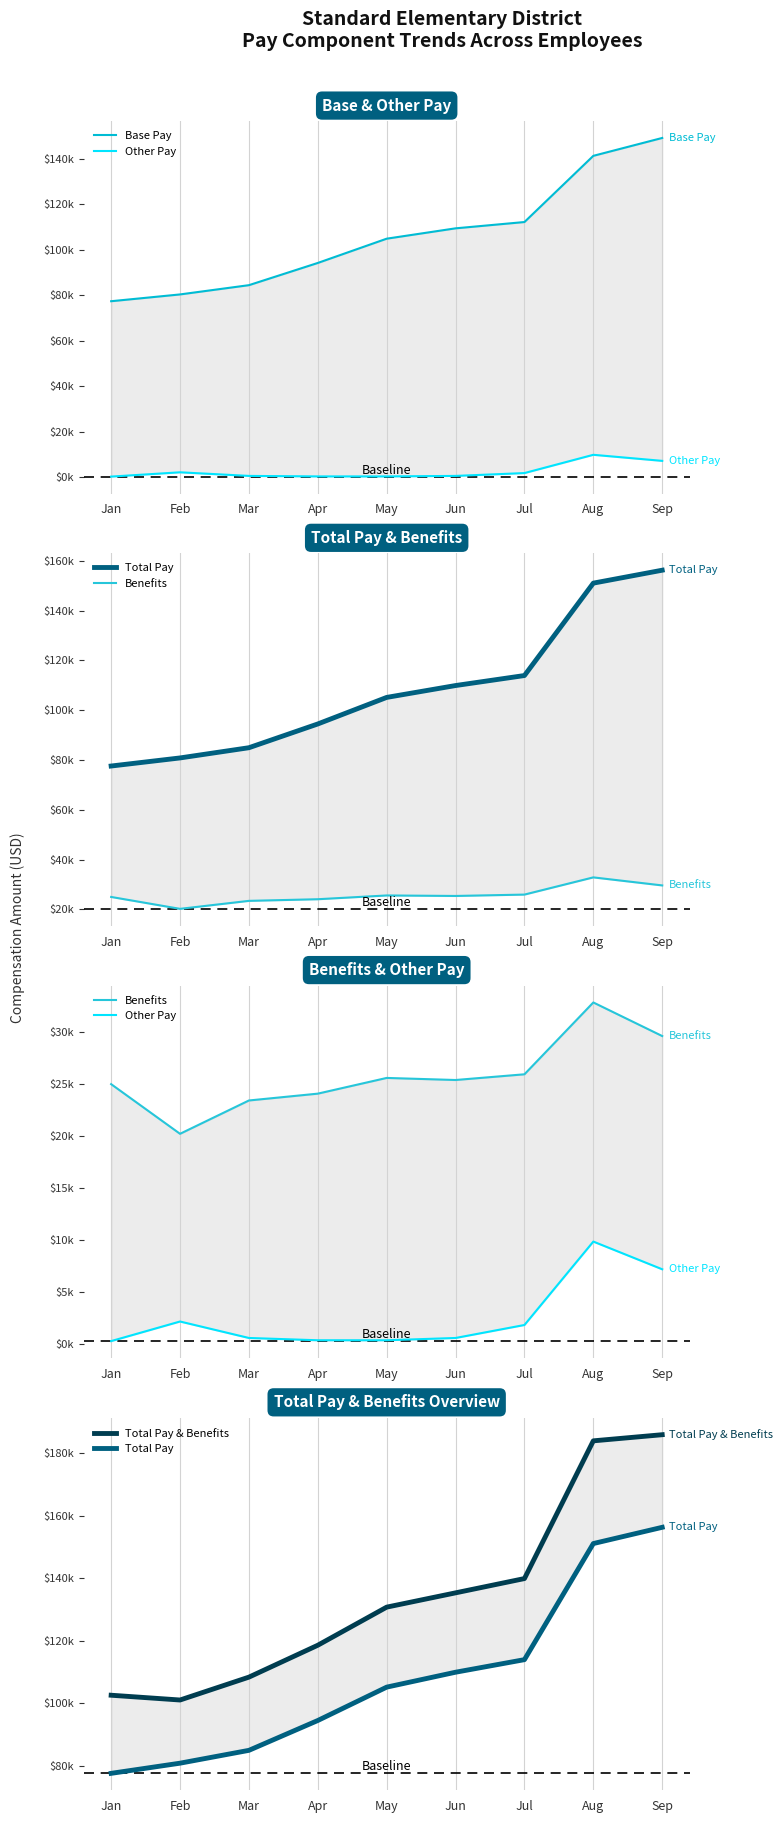

True or false: Other Pay and Base Pay intersect in this chart.

False